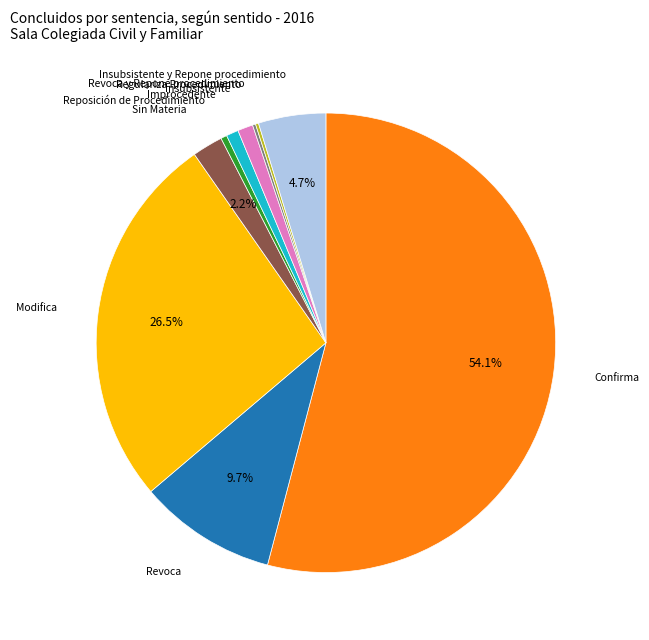

Is it true that Insubsistente is 1% of the pie?

True